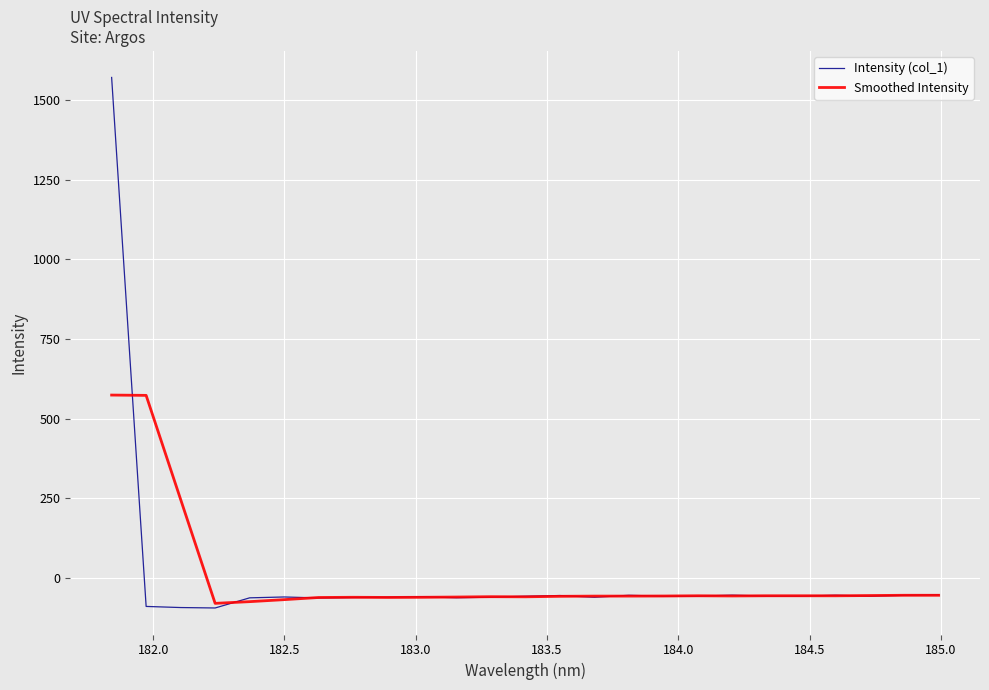

What is the highest value of the Intensity (col_1) series?

1570.3